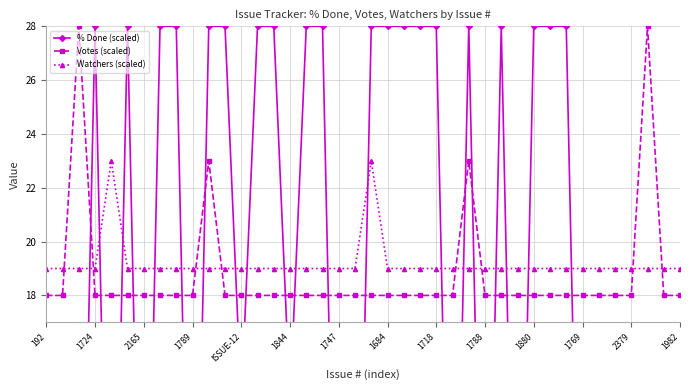

What is the difference between the highest and lowest values at 20?

10